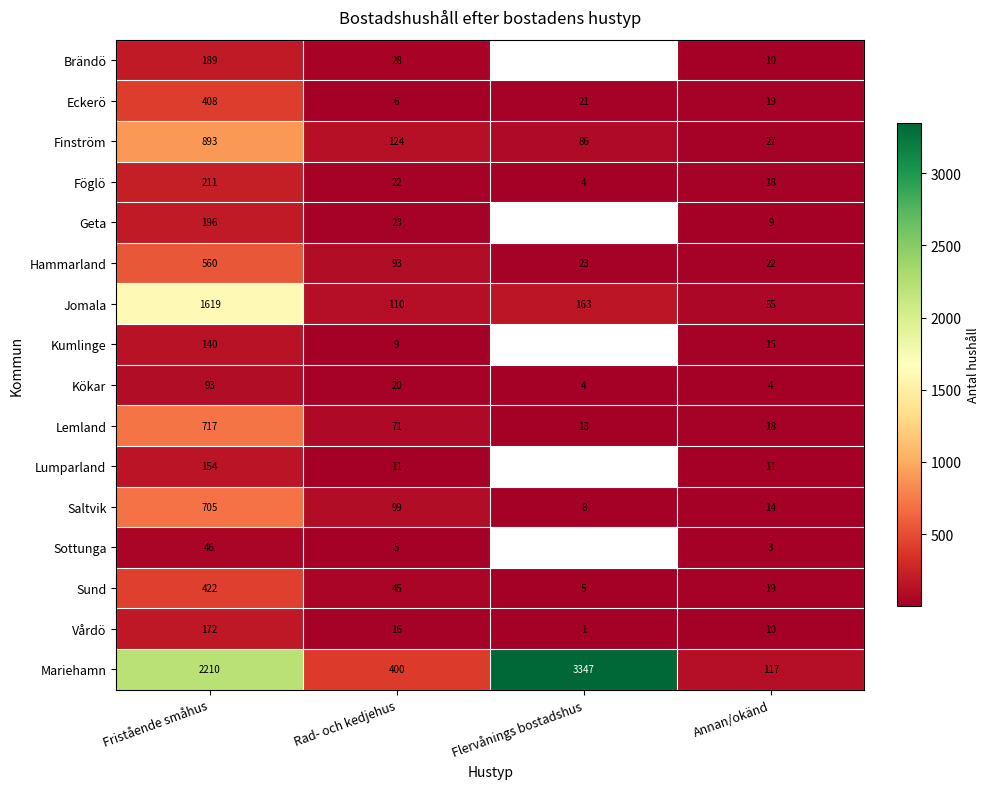

How many distinct data groups are displayed?

16